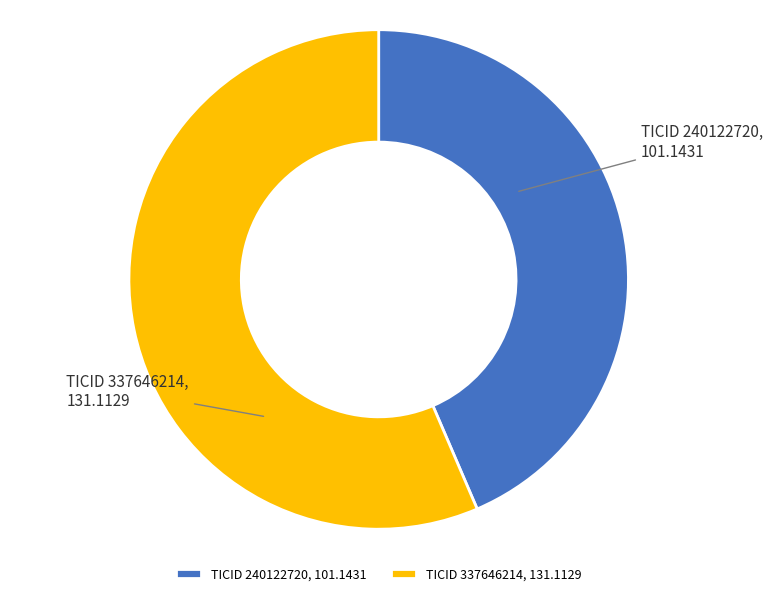

Combined, do TICID 240122720, 101.1431 and TICID 337646214, 131.1129 account for over 50%?

Yes